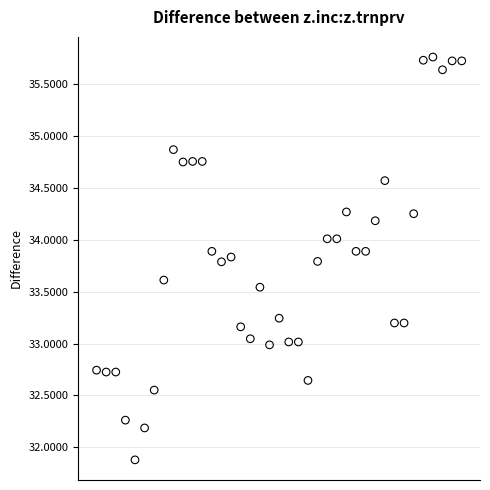

What is the range of Y values (max minus min)?

3.9